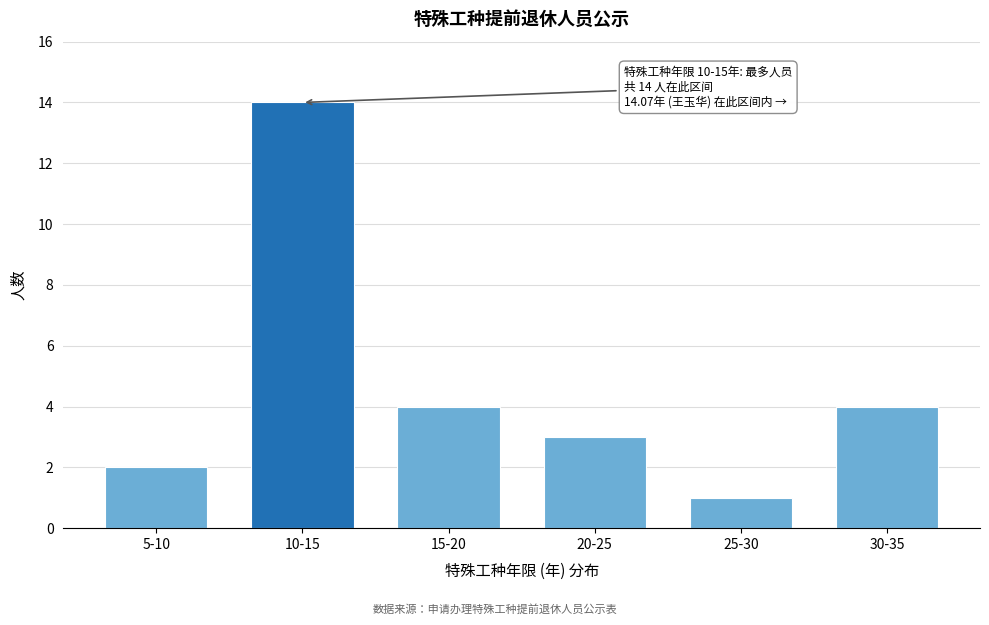

Reading left to right, what are all the values shown in this chart?

5-10=2	10-15=14	15-20=4	20-25=3	25-30=1	30-35=4